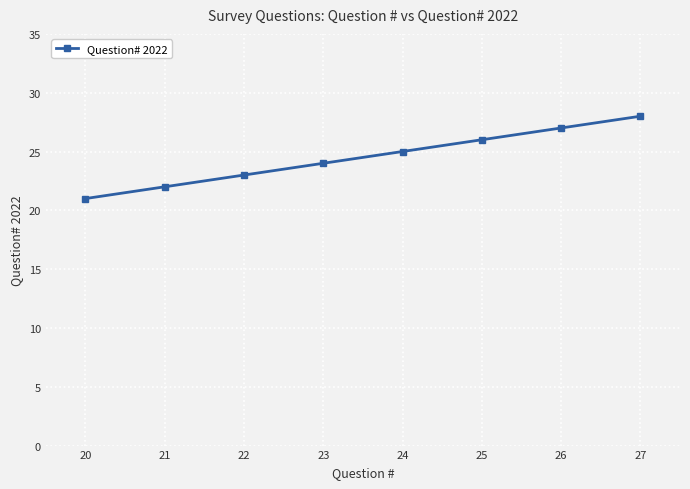

Count the values in the range 23 to 27.

5